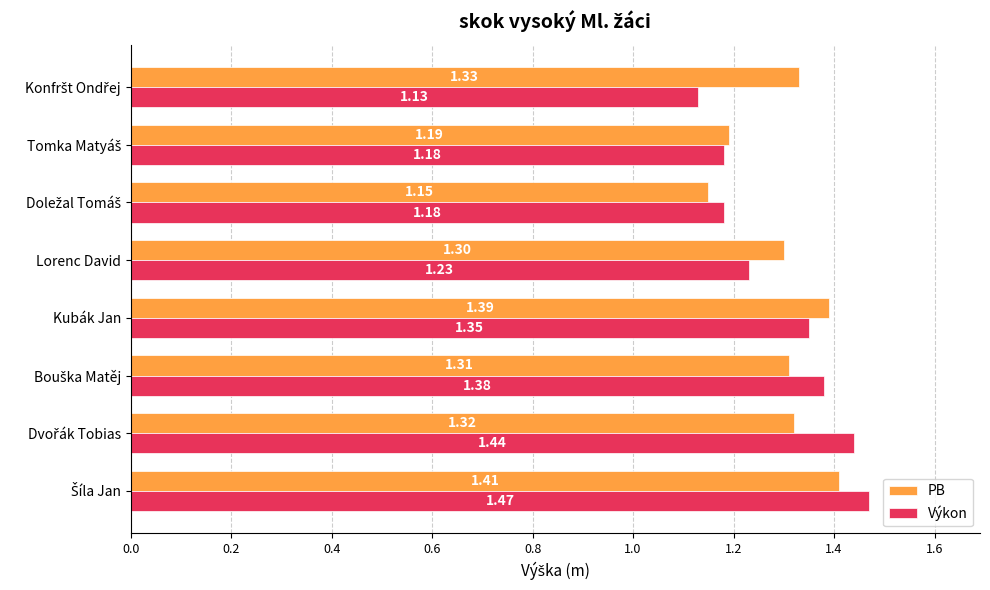

Which series has the largest total across all categories?

PB